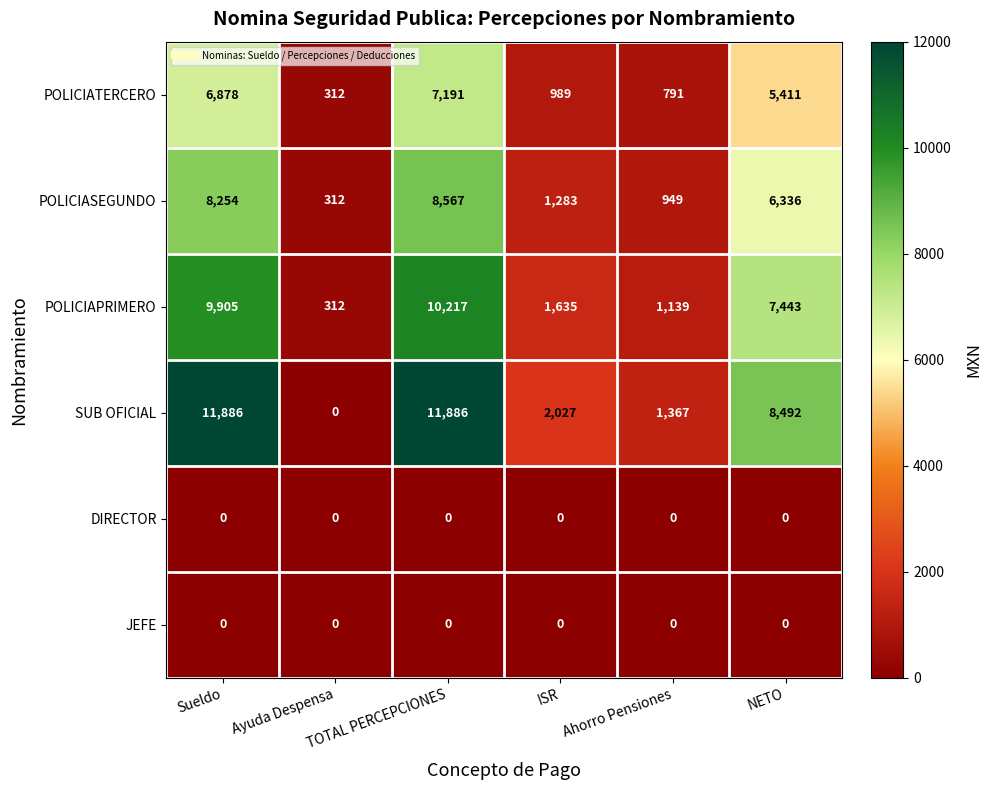

What value does the SUB OFICIAL series have at ISR?

2027